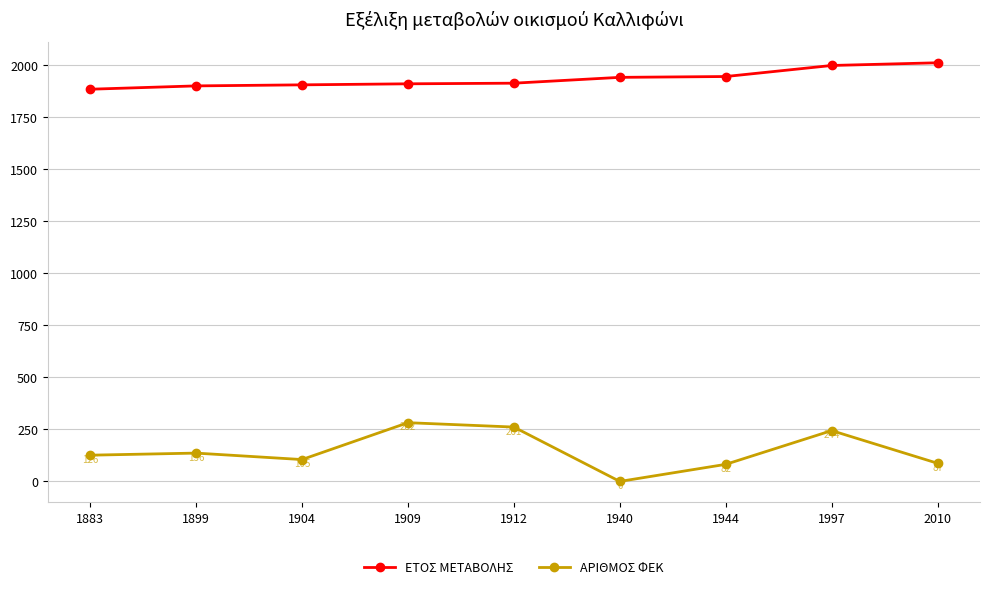

What is the approximate value of ΕΤΟΣ ΜΕΤΑΒΟΛΗΣ at 1940?

1940